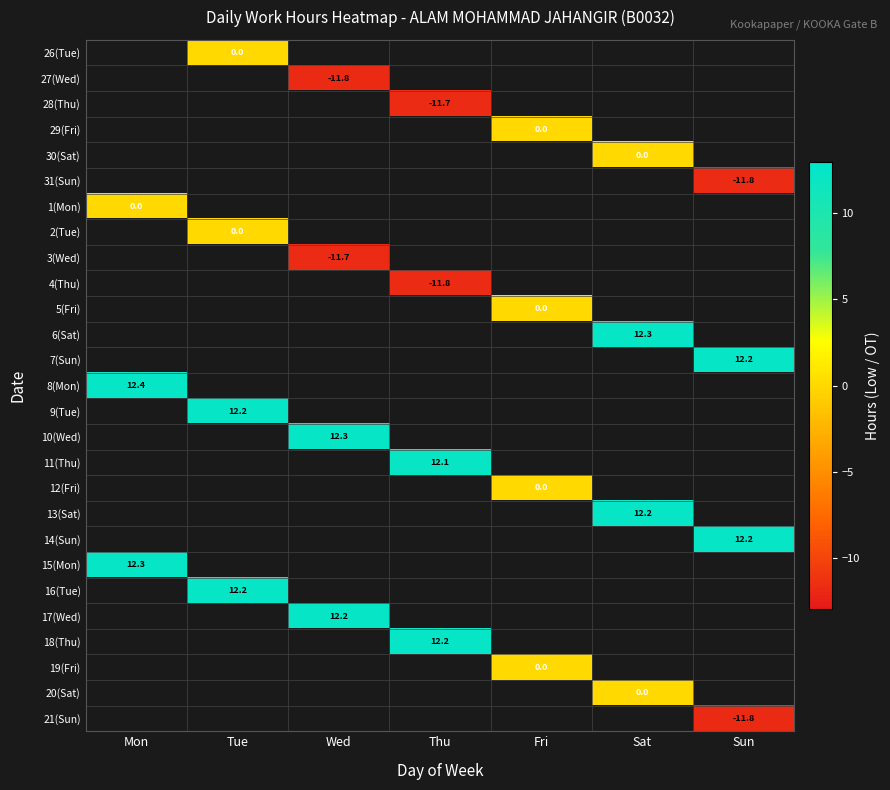

How many categories are shown in the chart?

7